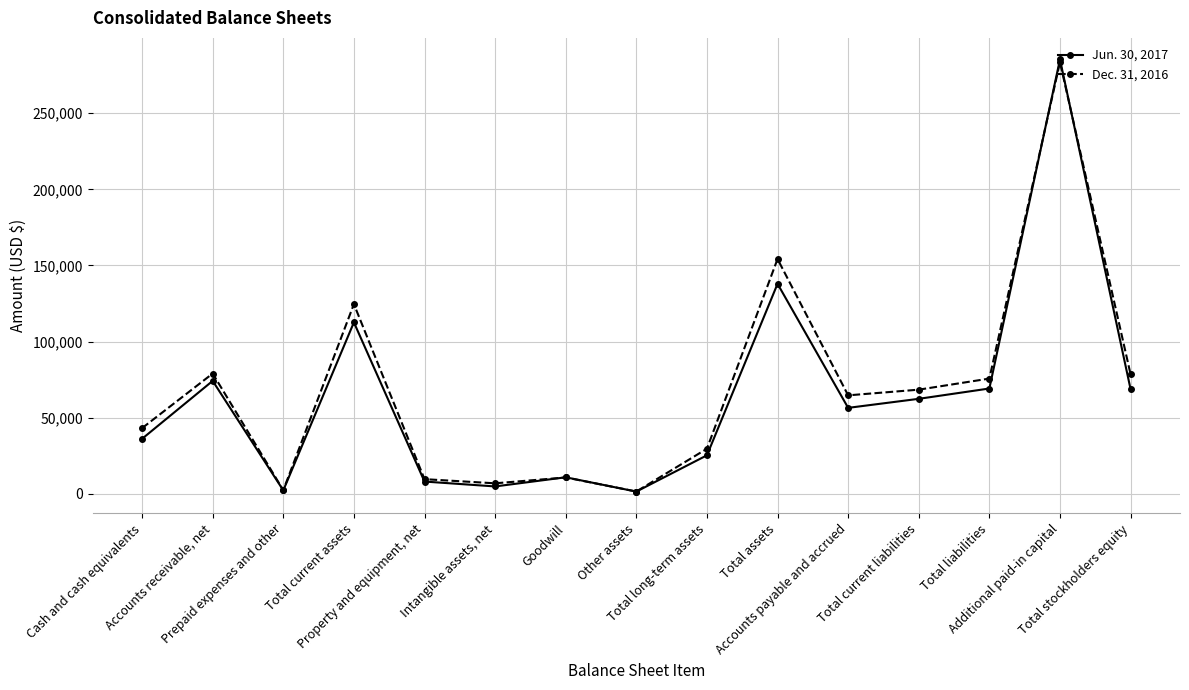

Which series has the widest spread of values?

Jun. 30, 2017